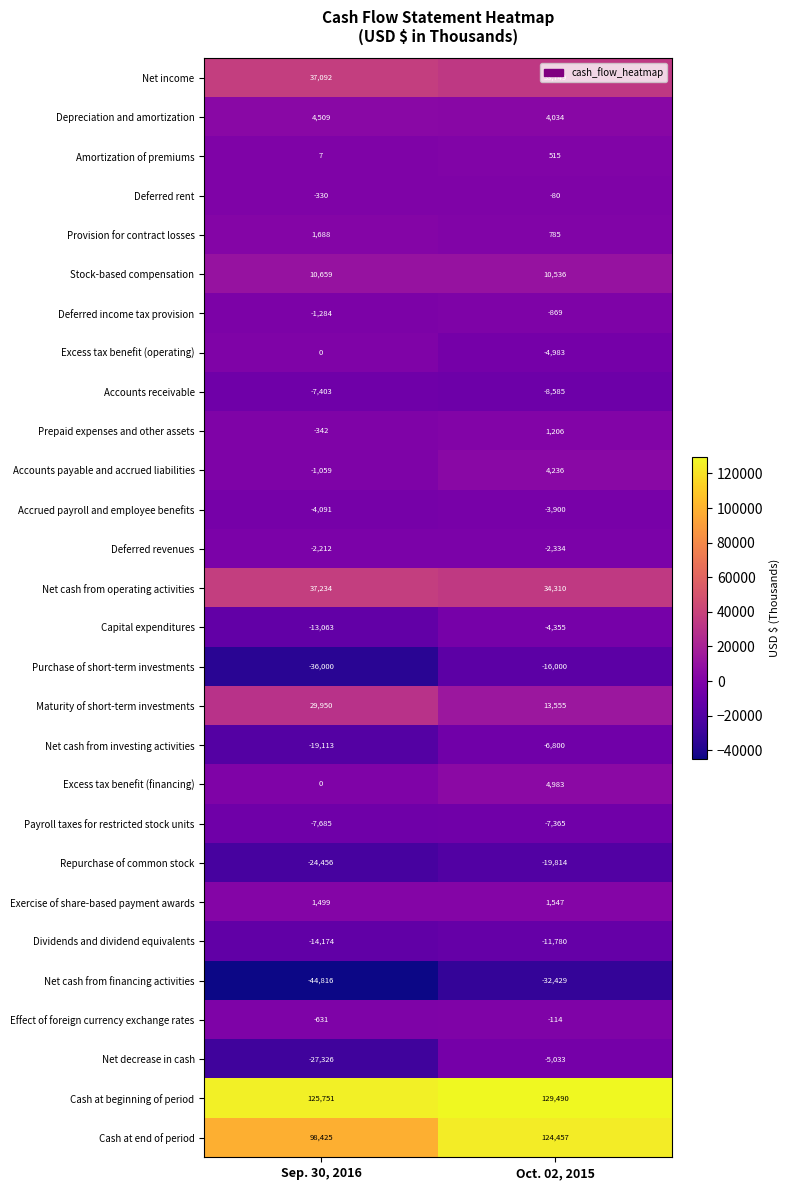

What is the spread (max minus min) of values at Oct. 02, 2015?

161919